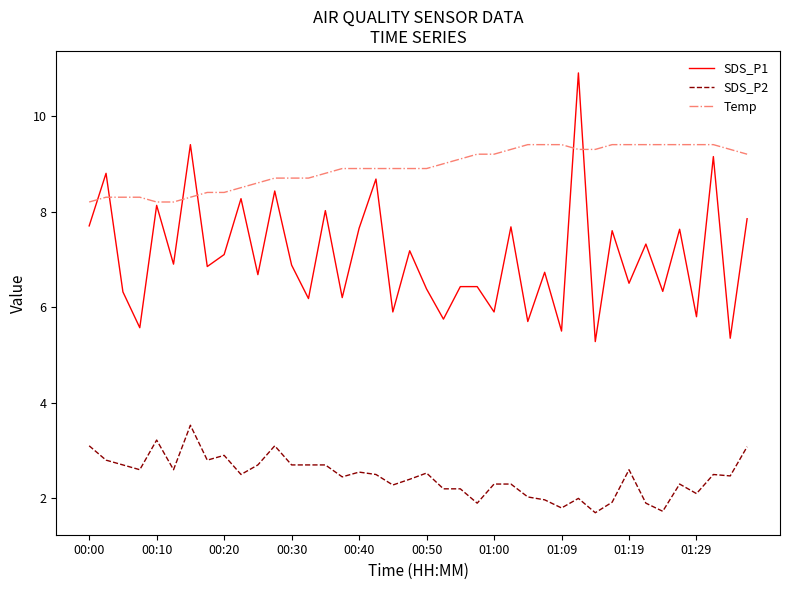

Which series has the widest spread of values?

SDS_P1